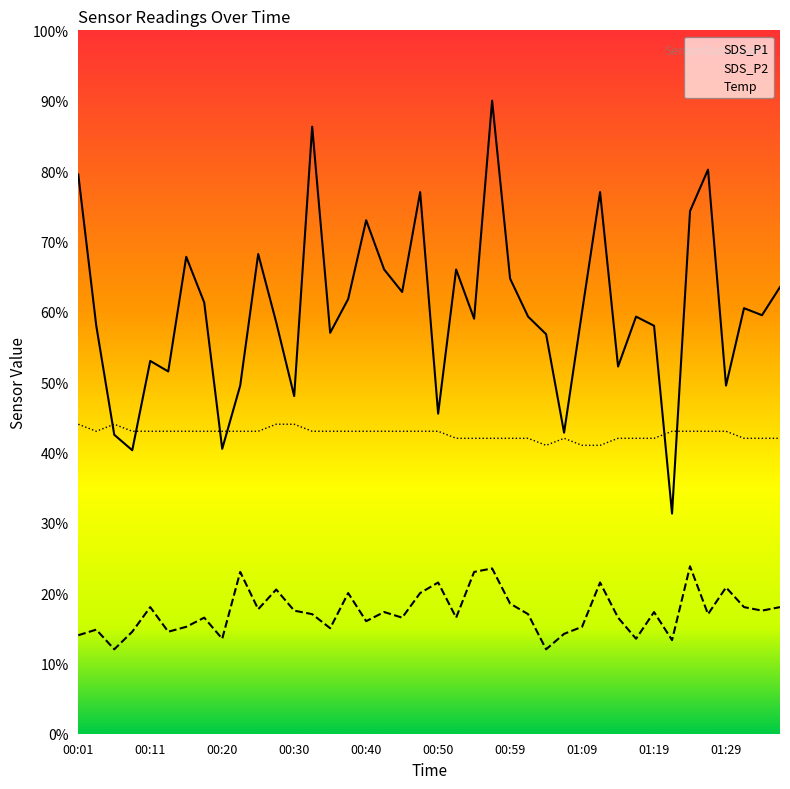

What is the label of the 33rd point from the right?

00:18